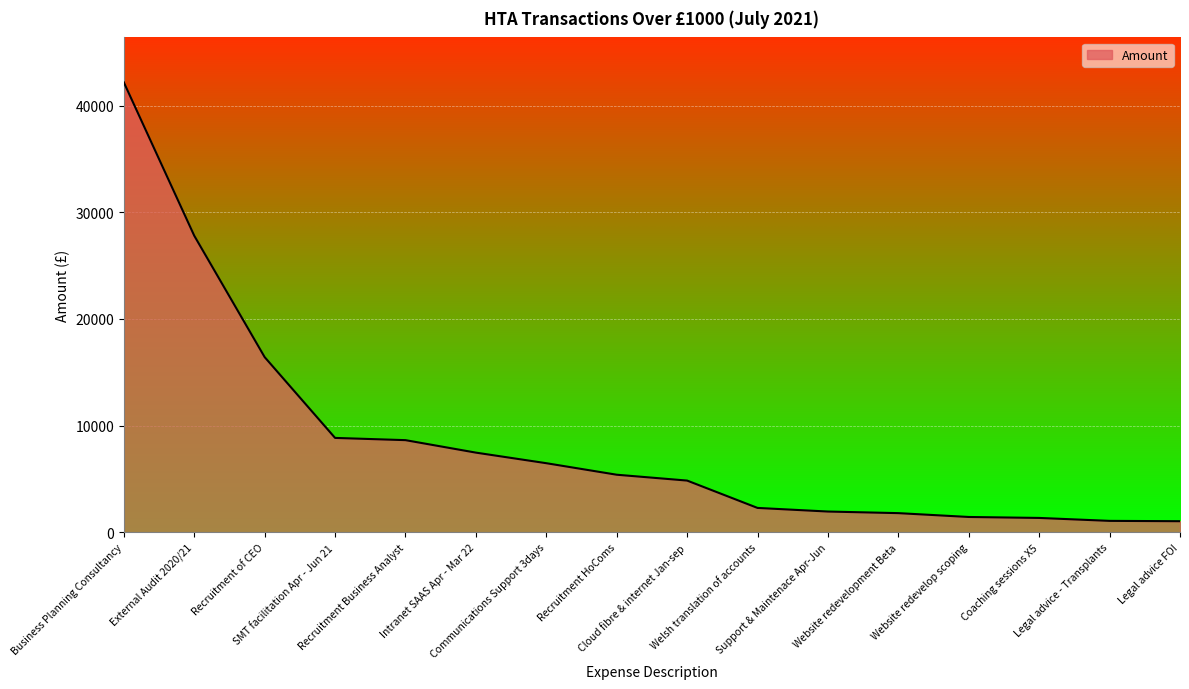

Is it true that the value at Website redevelopment Beta is 1800.0?

True